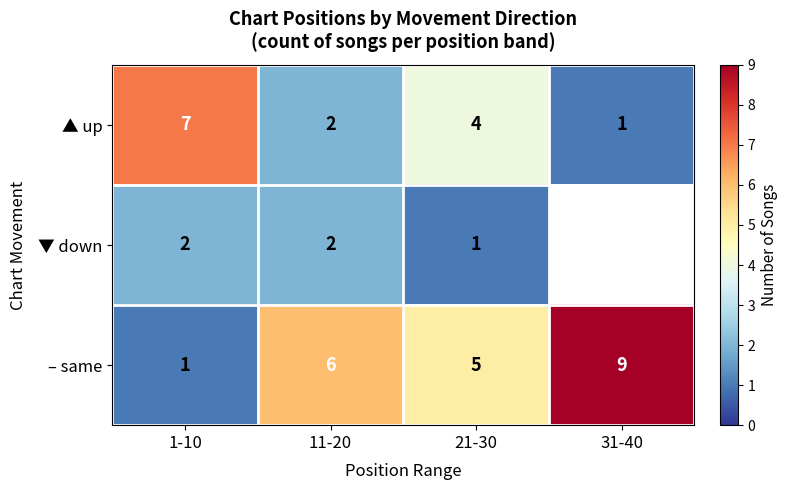

Between 1-10 and 21-30, which series saw the biggest shift?

– same